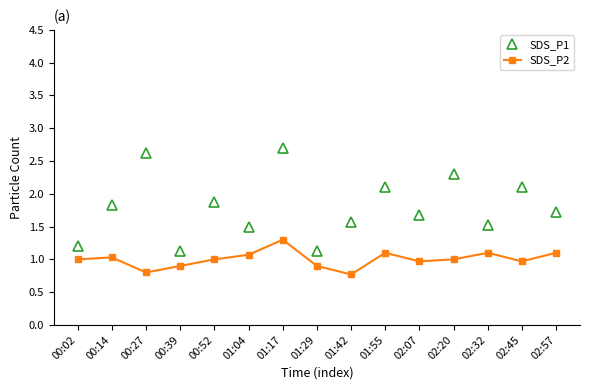

What is the total value across all series at 02:57?

2.8